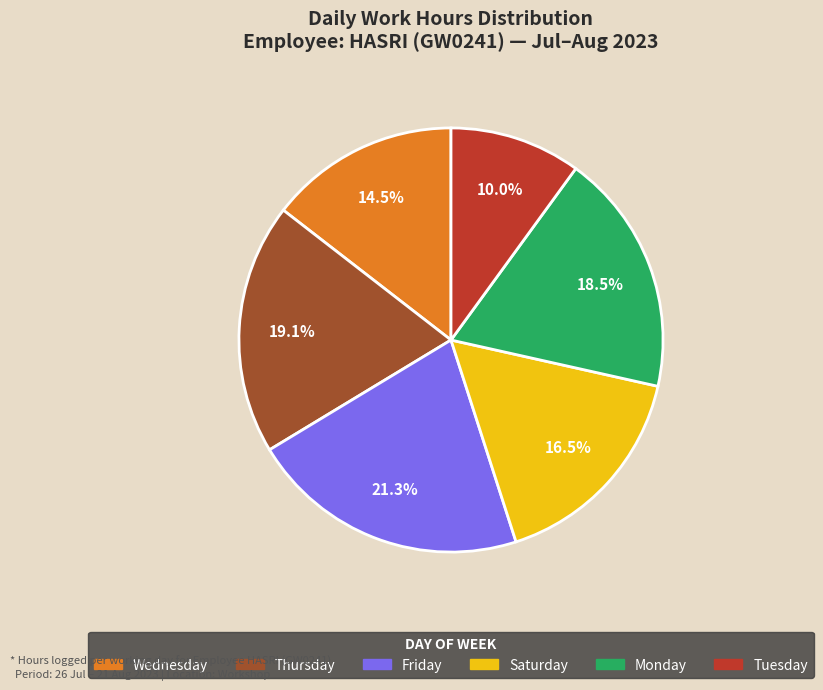

To the nearest percent, what is the difference between the largest and smallest slice percentages?

11%